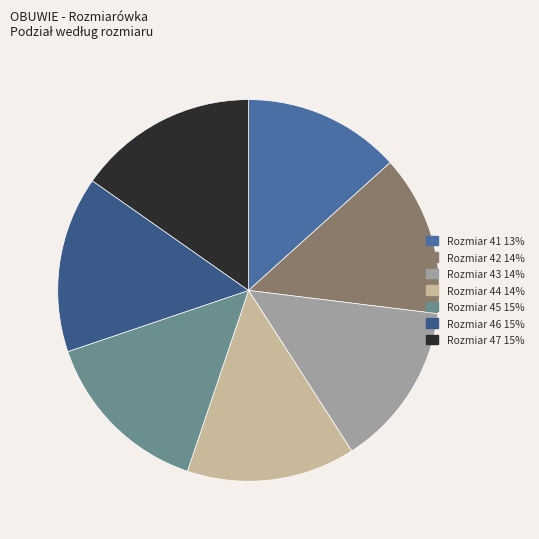

How many slices are in this pie chart?

7